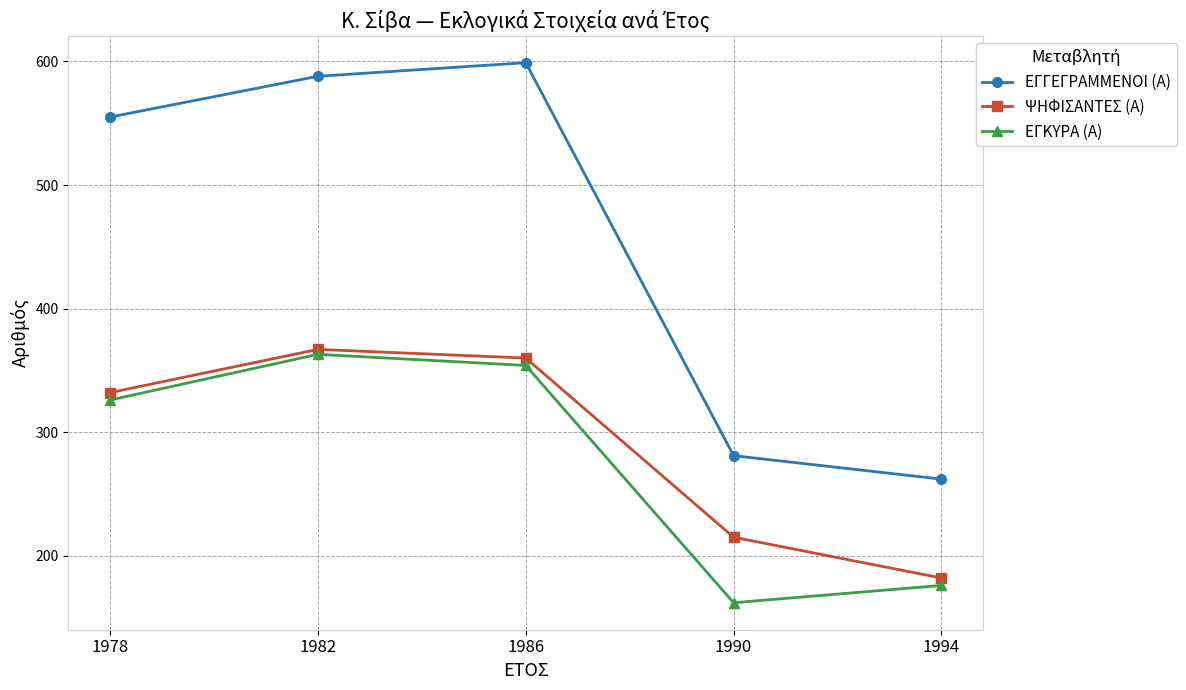

True or false: ΨΗΦΙΣΑΝΤΕΣ (Α) and ΕΓΓΕΓΡΑΜΜΕΝΟΙ (Α) cross at least once.

False